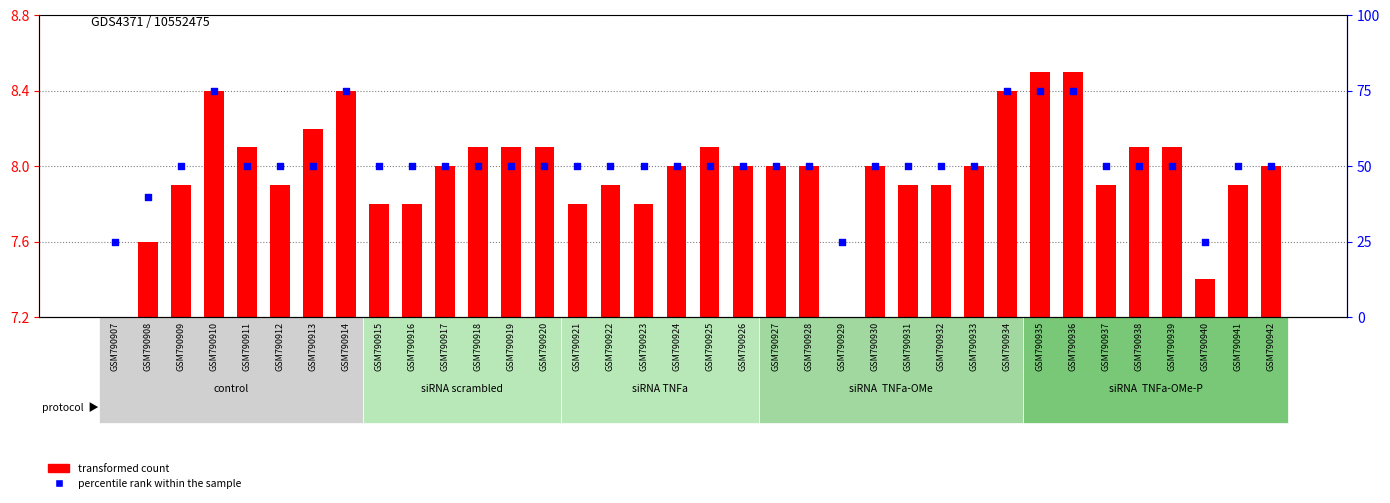

At how many categories does at least one series exceed 28?

33